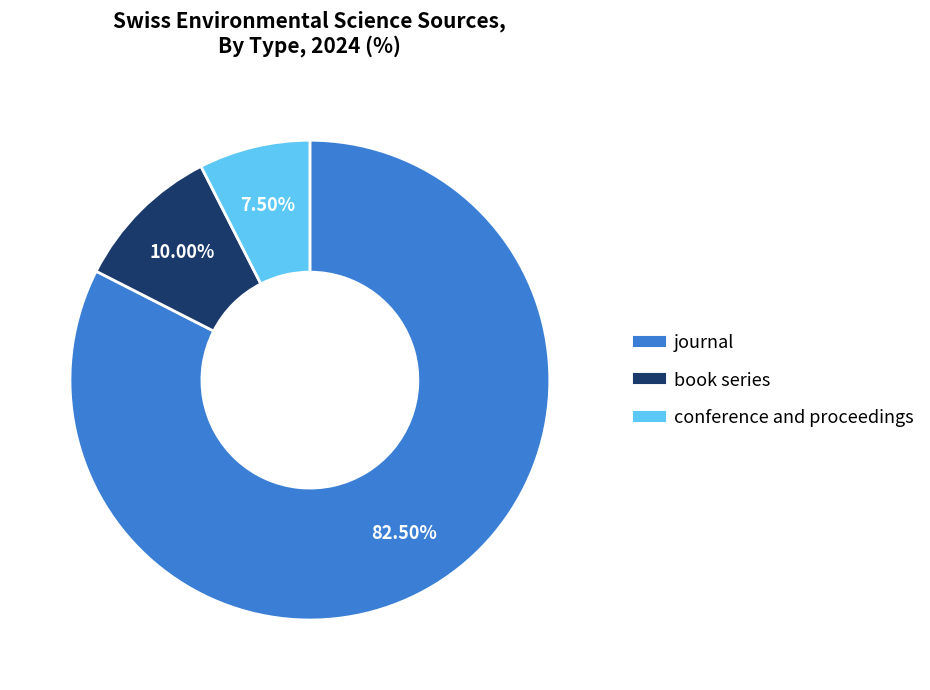

Which has a higher value, conference and proceedings or book series?

book series